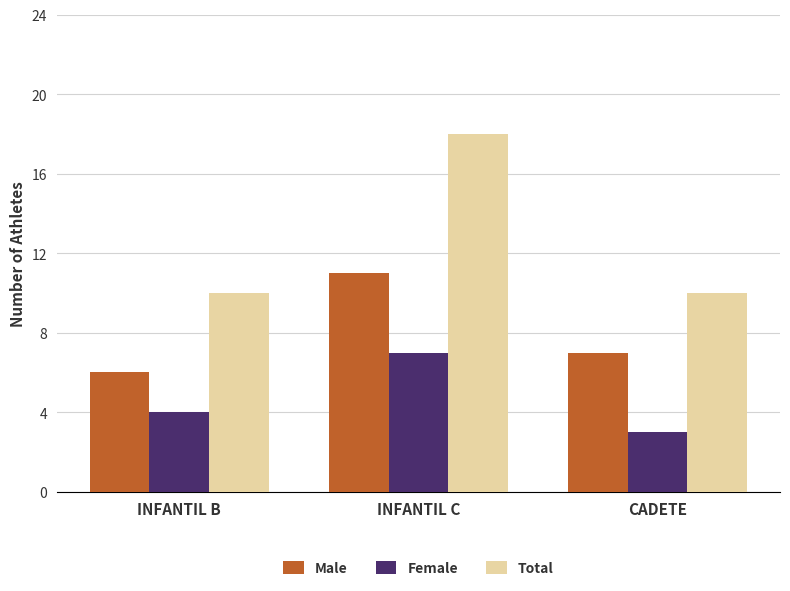

What is the label of the 3rd bar from the left?

CADETE